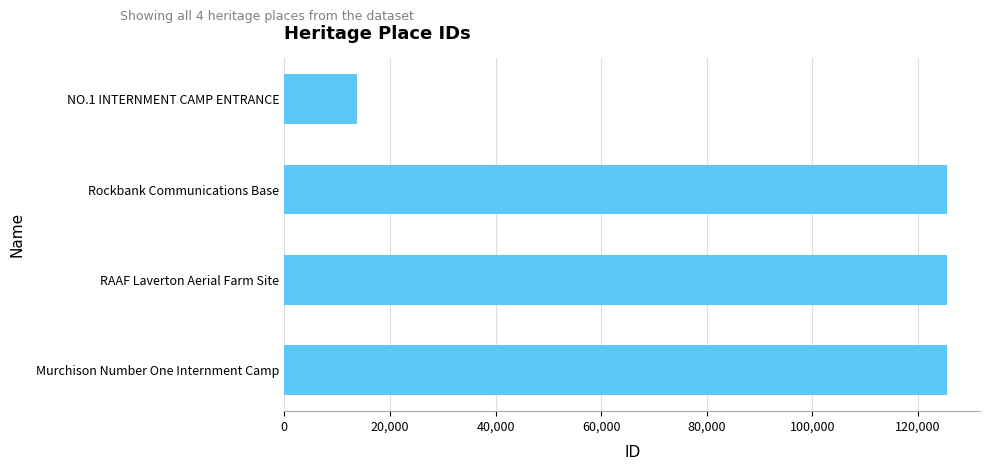

The value at Rockbank Communications Base is 86876. True or false?

False